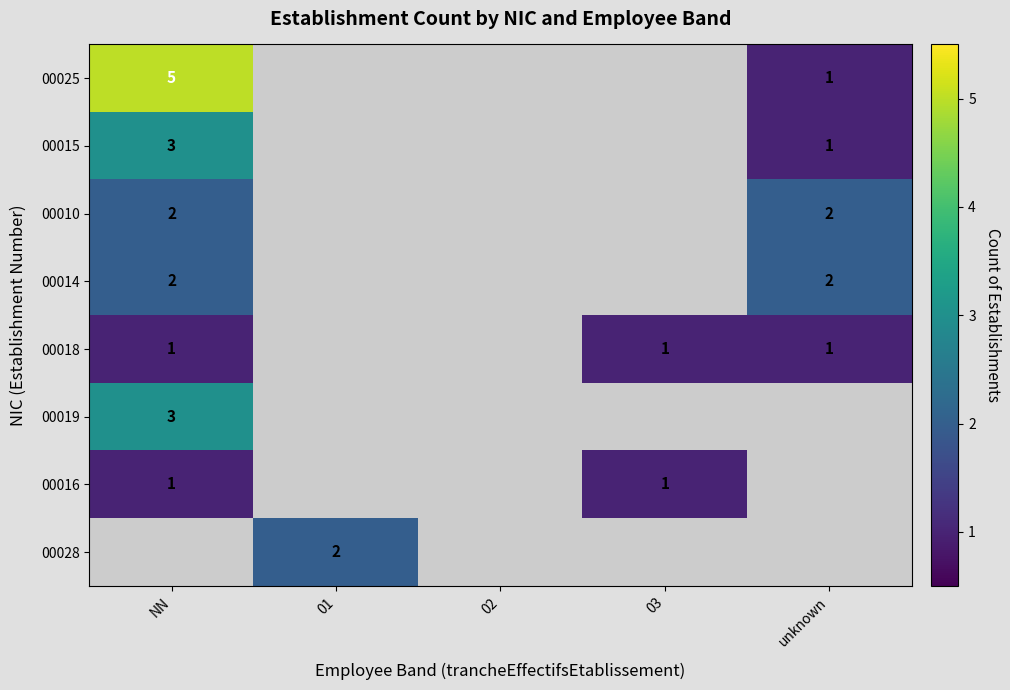

The value of 00010 at unknown is 1. True or false?

False